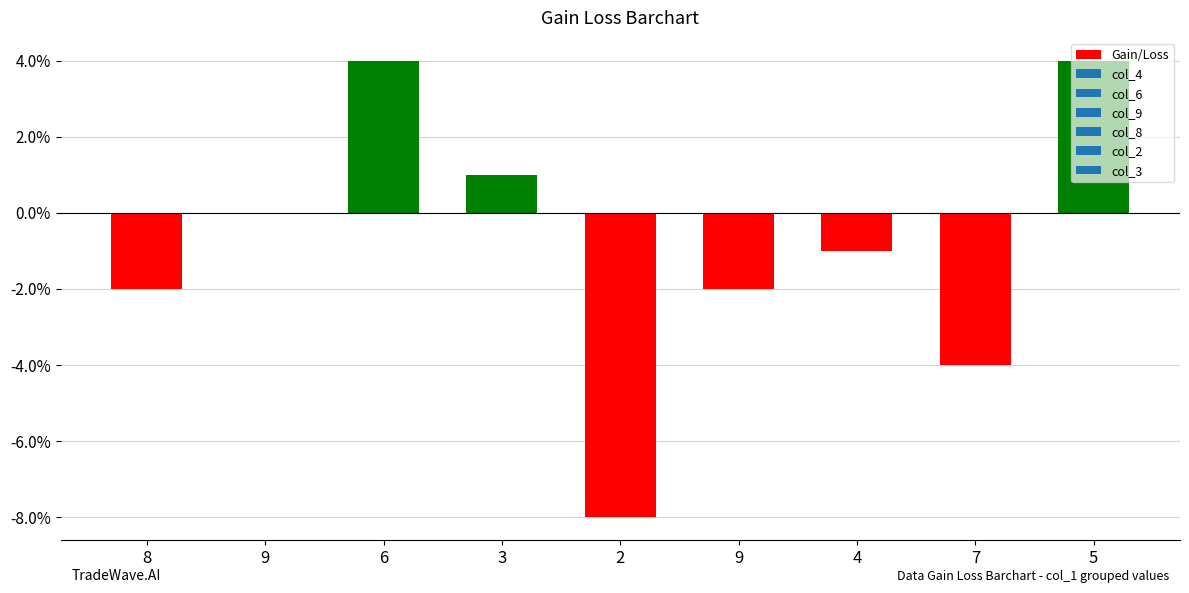

What is the label of the 5th bar from the right?

2